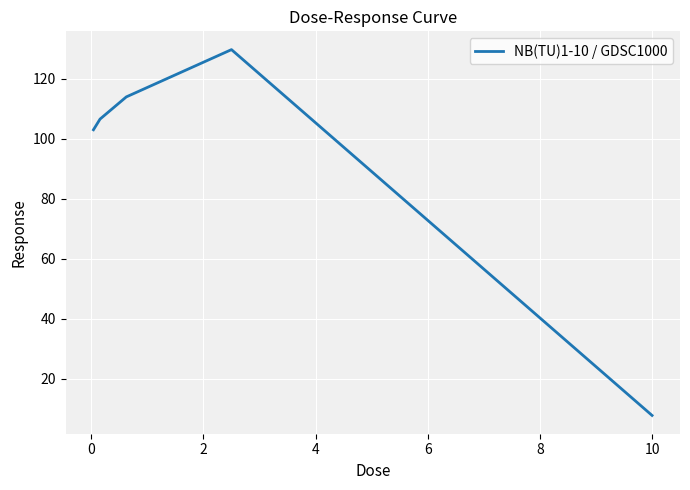

What is the sum of all values?

461.2